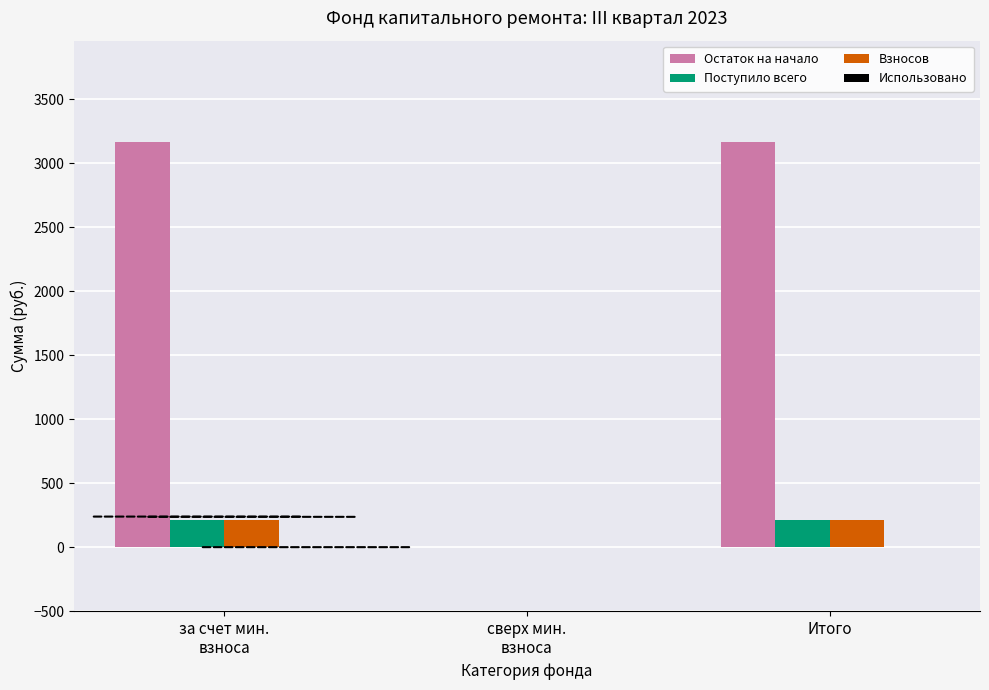

What is the greatest value displayed?

3166.7